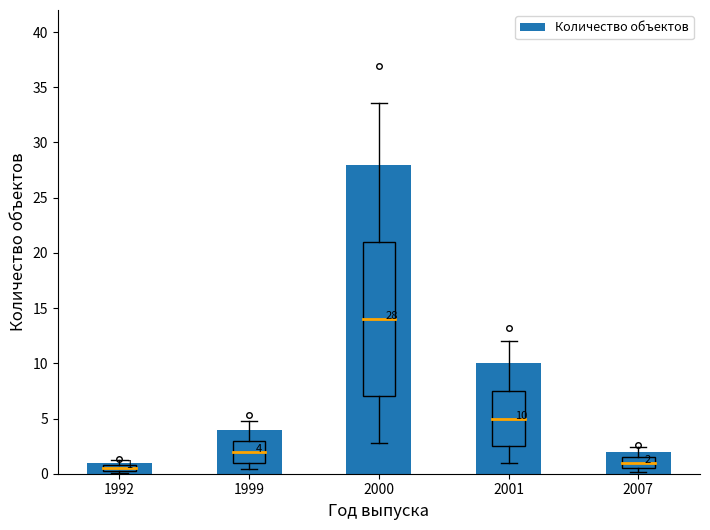

What is the difference between the maximum and minimum values?

27